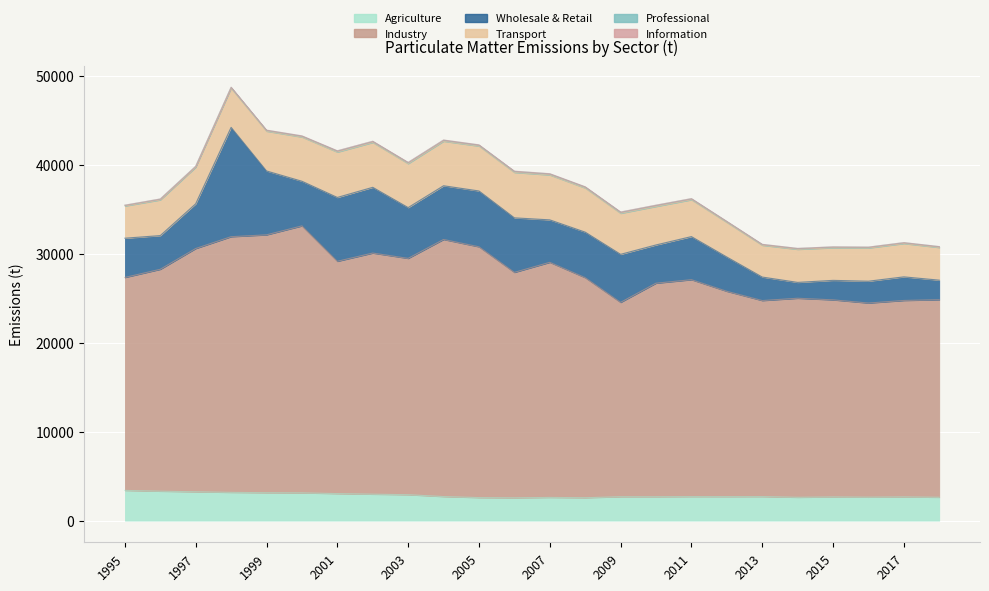

List the labels in order of Information value, smallest first.

2018, 2017, 2016, 2015, 2014, 2013, 1995, 2012, 2011, 1997, 1996, 1998, 2010, 2007, 1999, 2008, 2009, 2002, 2004, 2006, 2005, 2001, 2003, 2000